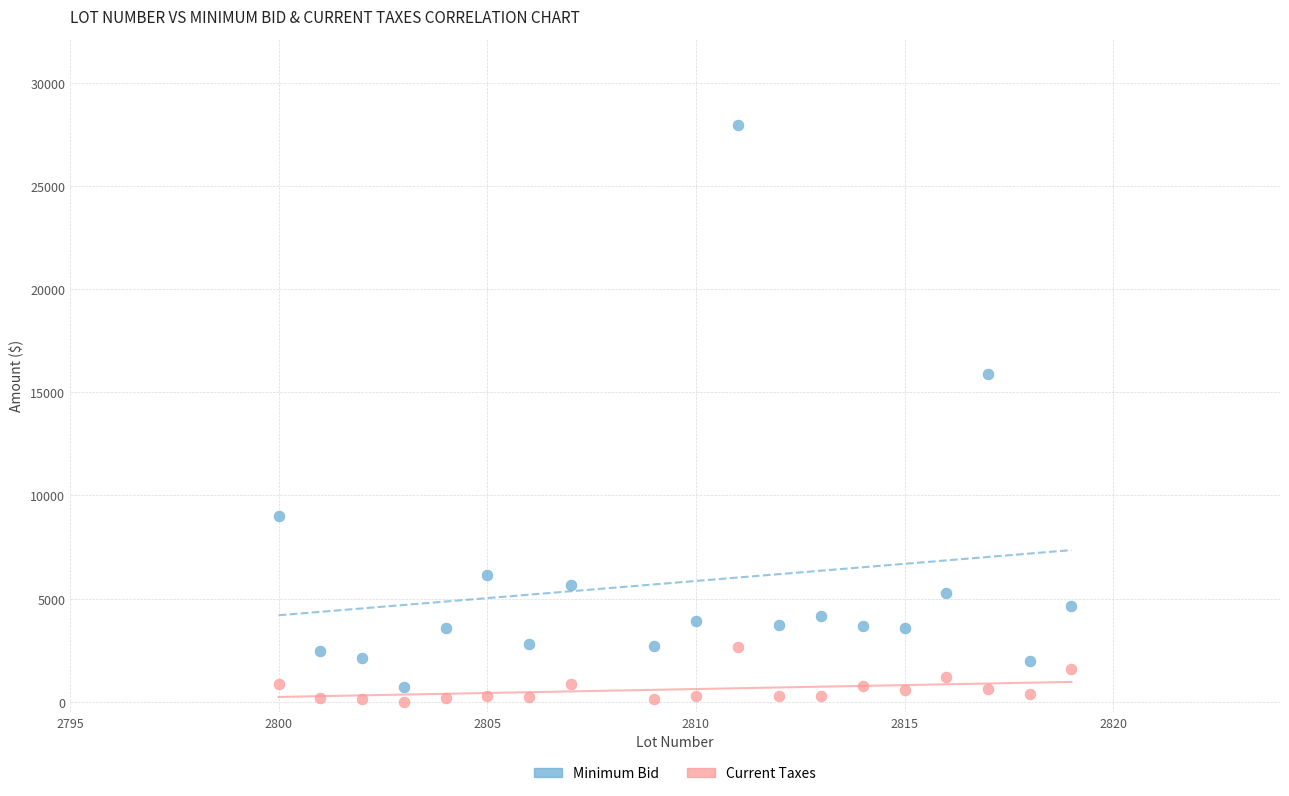

Across all data points, what is the range of Y values (max minus min)?

27941.0